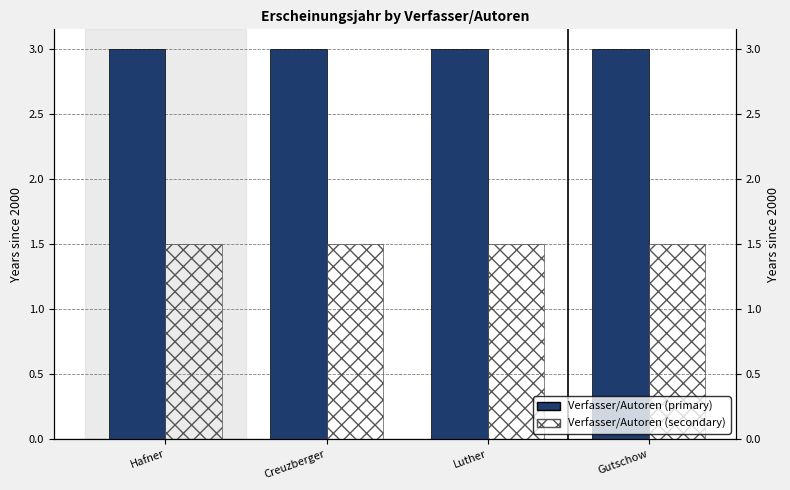

What is the spread (max minus min) of values at Gutschow?

1.5